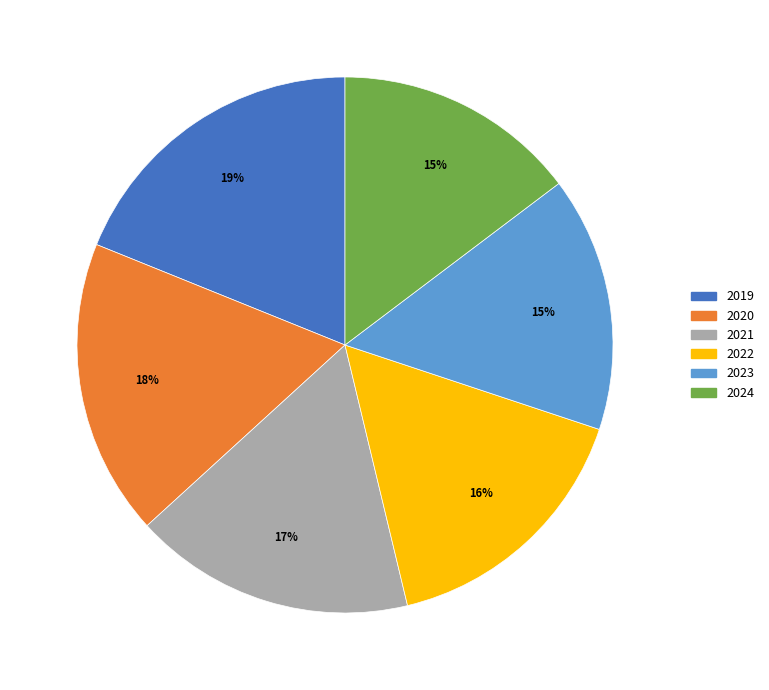

To the nearest percent, what is the combined percentage of 2021 and 2023?

32%